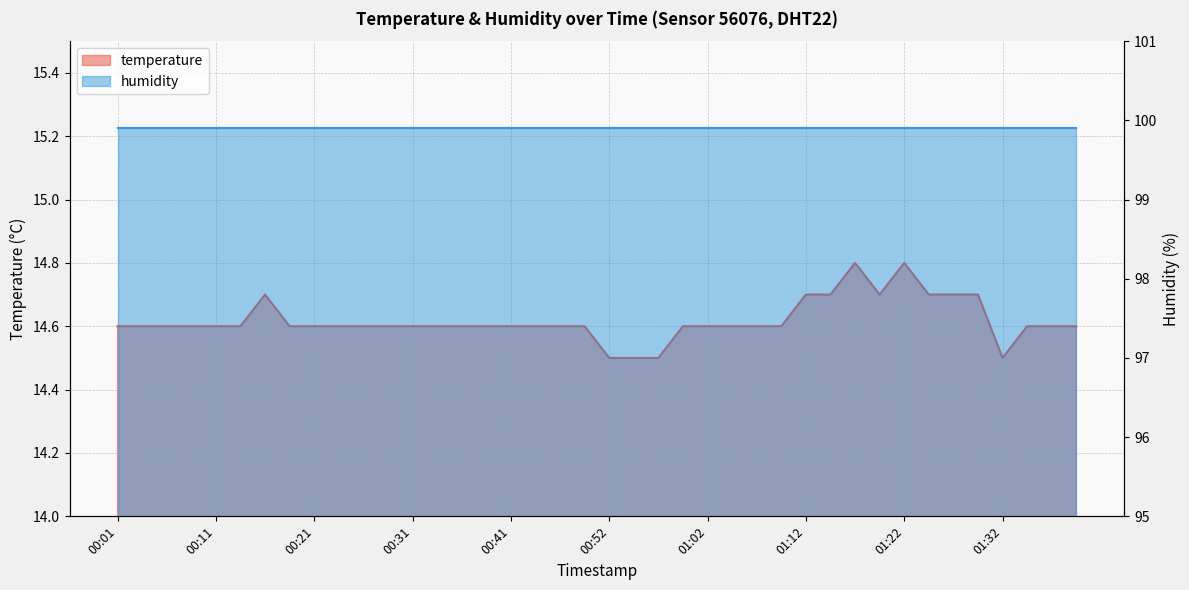

What is the sum of the values at 00:34 and 01:09?

29.2